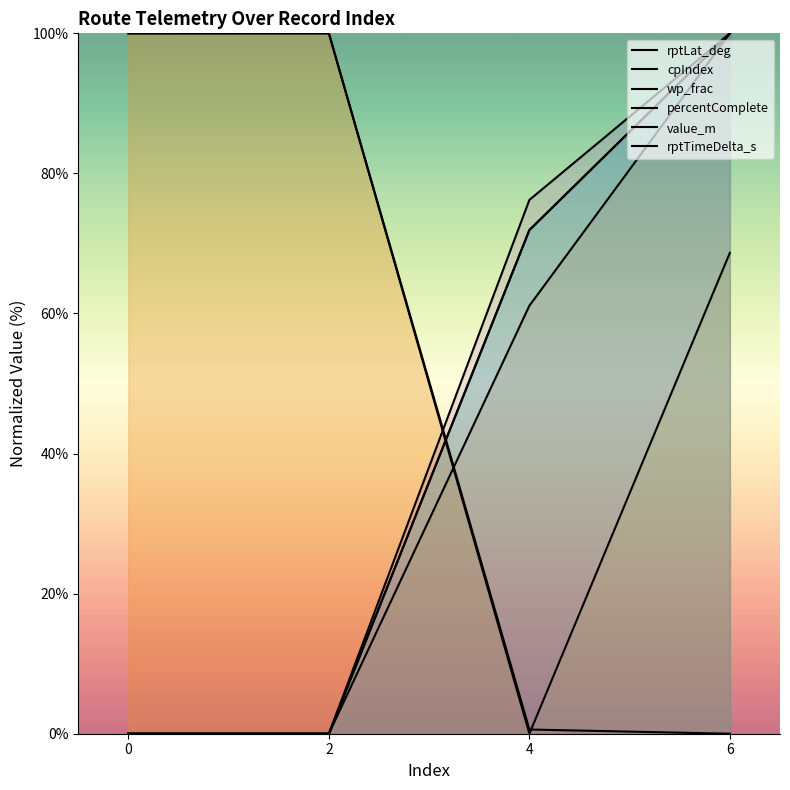

Which has a higher value, 4 or 6?

4